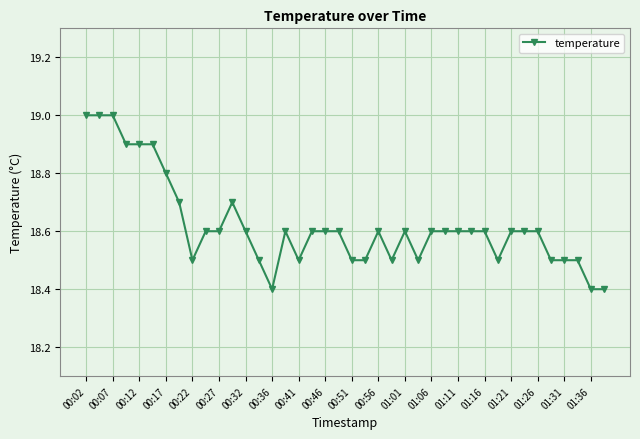

Reading left to right, list all the values displayed in this chart.

19.0	19.0	19.0	18.9	18.9	18.9	18.8	18.7	18.5	18.6	18.6	18.7	18.6	18.5	18.4	18.6	18.5	18.6	18.6	18.6	18.5	18.5	18.6	18.5	18.6	18.5	18.6	18.6	18.6	18.6	18.6	18.5	18.6	18.6	18.6	18.5	18.5	18.5	18.4	18.4